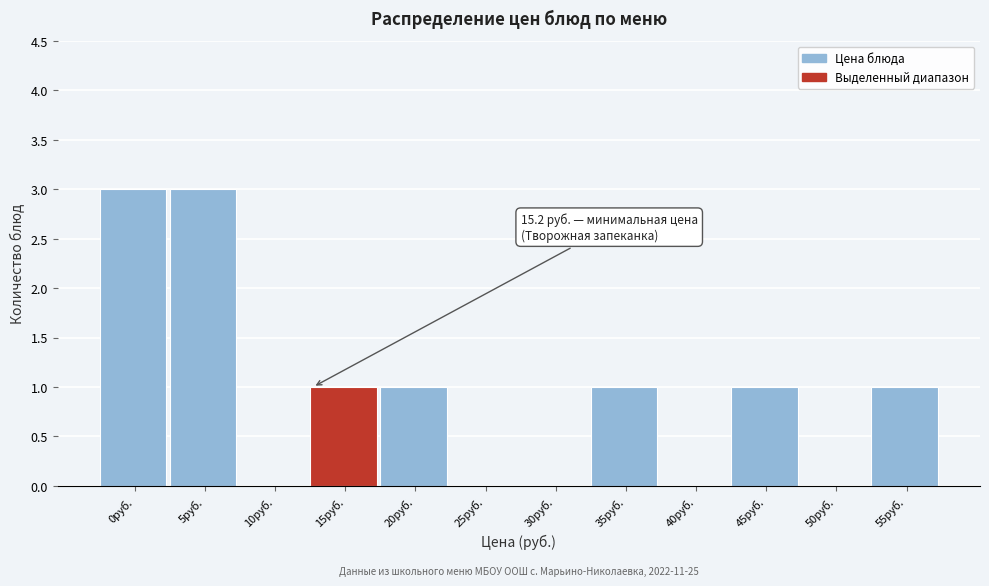

Reading left to right, extract all data points from this chart.

0руб.=3	5руб.=3	10руб.=0	15руб.=1	20руб.=1	25руб.=0	30руб.=0	35руб.=1	40руб.=0	45руб.=1	50руб.=0	55руб.=1